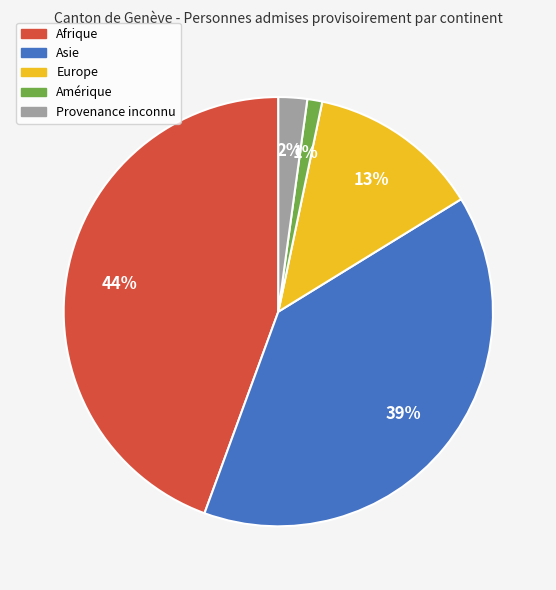

Does any single category account for the majority?

No